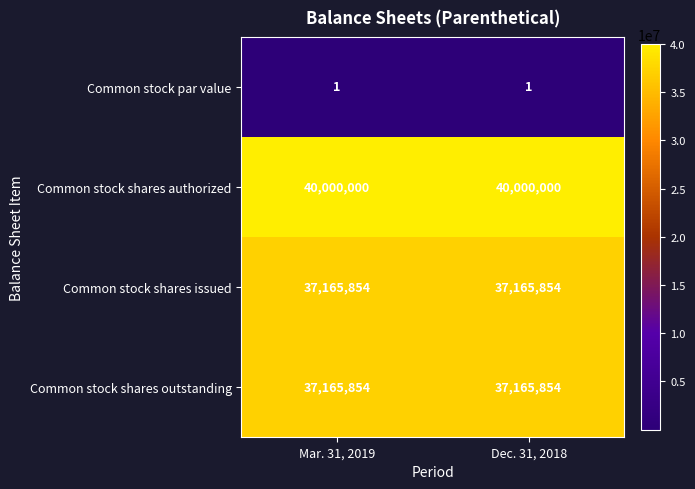

What is the average value of the Common stock shares outstanding series?

37165854